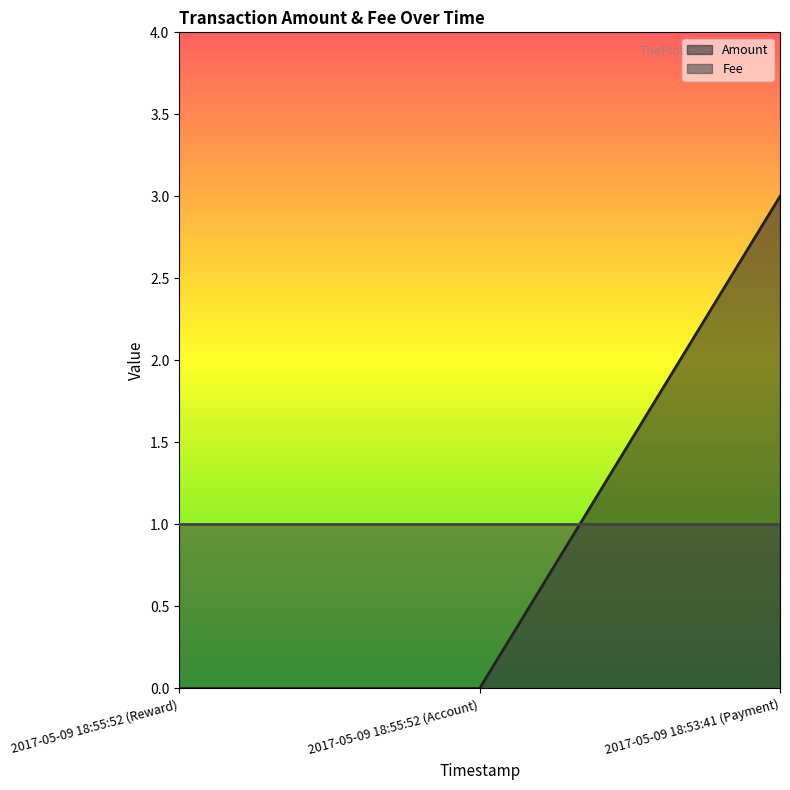

List the labels in order of value, largest first.

2017-05-09 18:53:41 (Payment), 2017-05-09 18:55:52 (Reward), 2017-05-09 18:55:52 (Account)